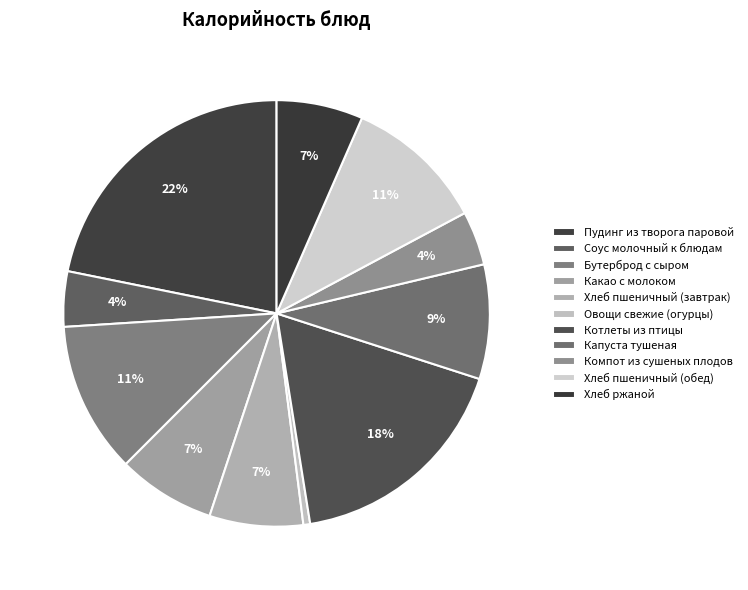

What is the change in value from Какао с молоком to Компот из сушеных плодов?

-43.9